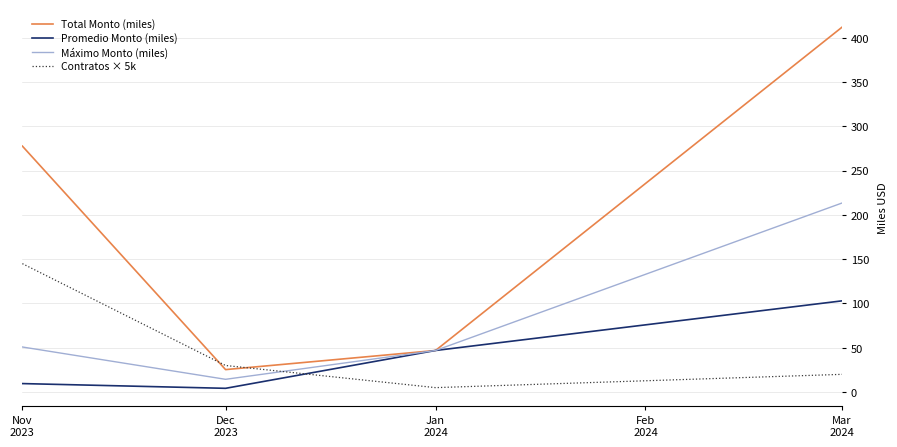

Where do Máximo Monto (miles) and Contratos × 5k first cross each other?

Dec
2023 and Jan
2024